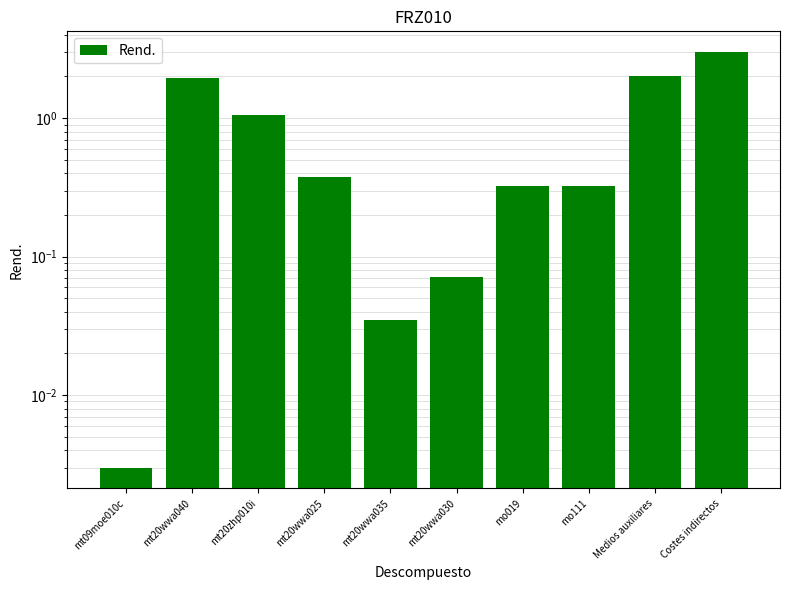

What is the sum of the values at mt20zhp010i and mo019?

1.4